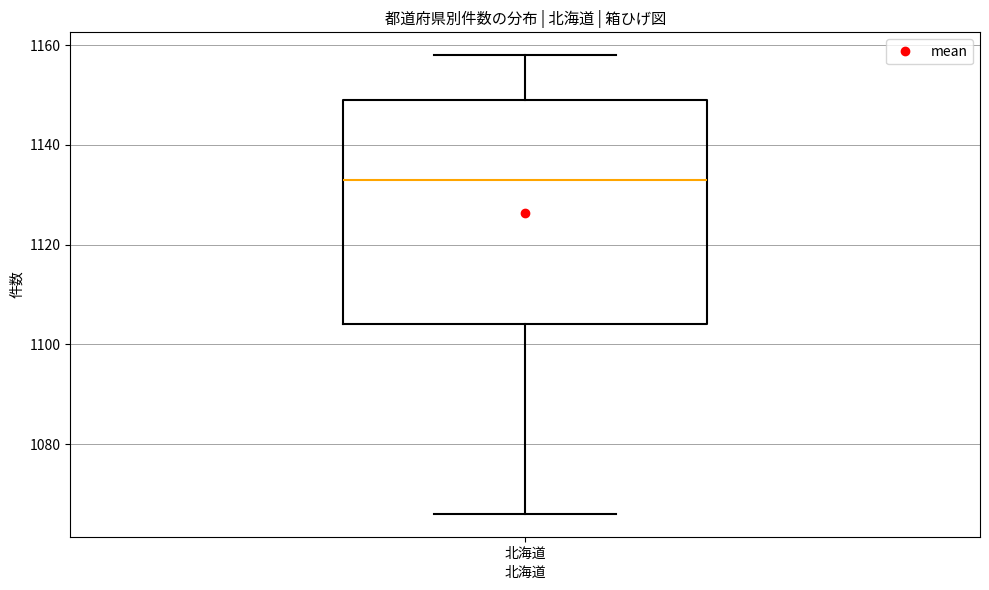

Read this box plot against the y-axis: the position of the median line, the range covered by the box, and the ends of both whiskers. The values are not printed on the chart, so give them approximately, as read against the axis.

median 1134, box 1104 to 1150, whiskers 1066 to 1158